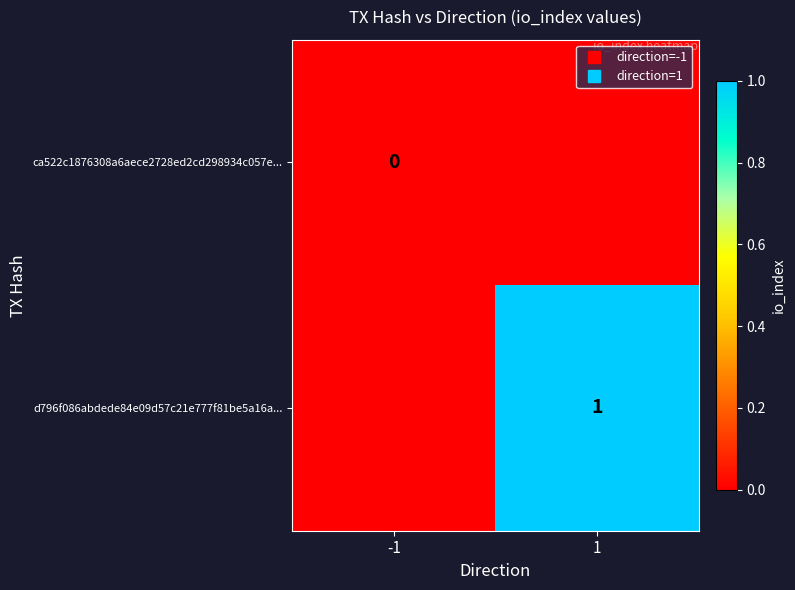

How many series are shown in this chart?

2